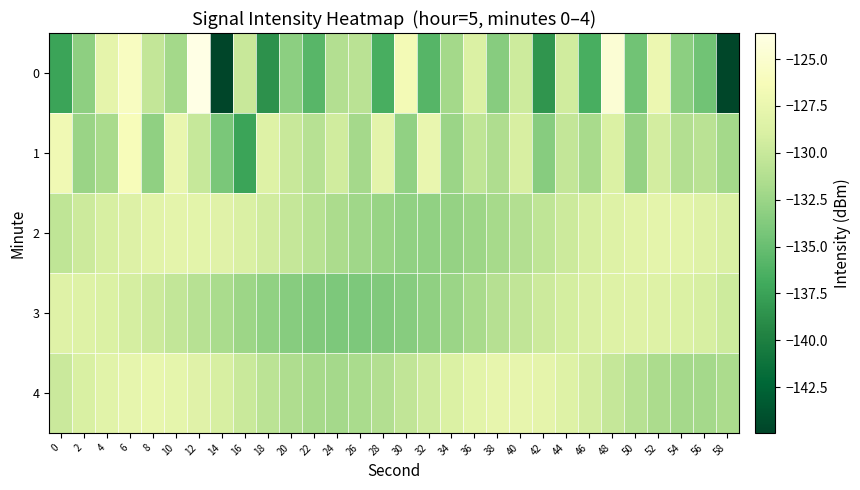

What is the spread (max minus min) of values at 24?

4.5